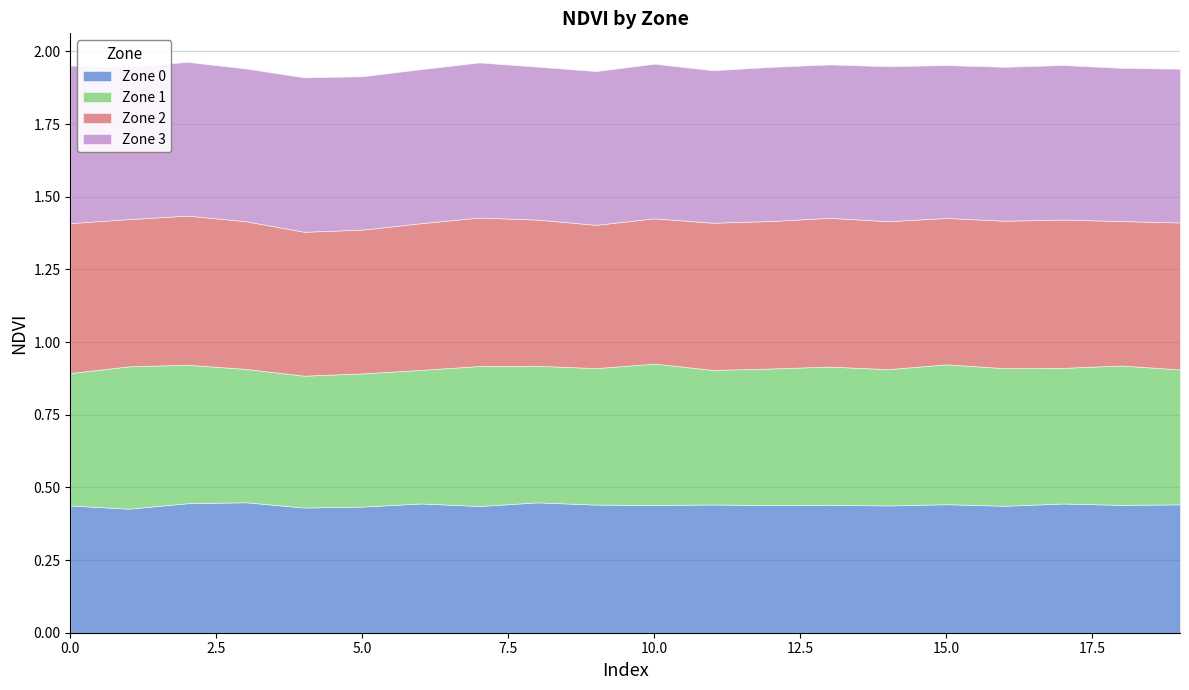

Is the value of Zone 0 at 0 greater than the value of Zone 3 at 9?

No